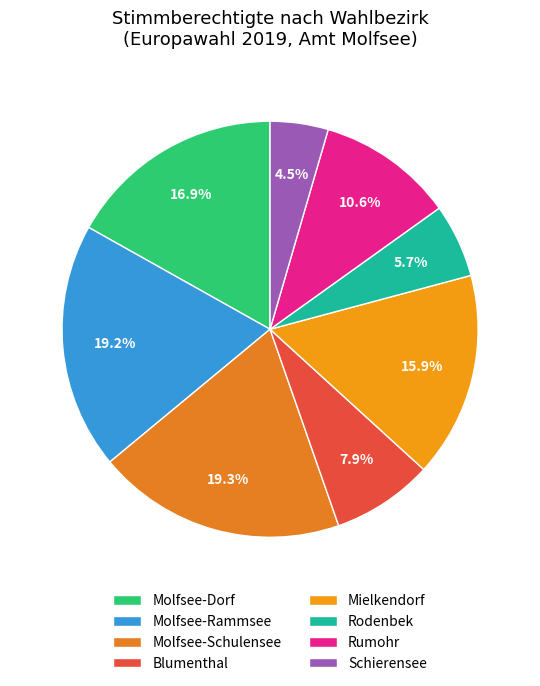

True or false: Rumohr accounts for 17% of the total.

False